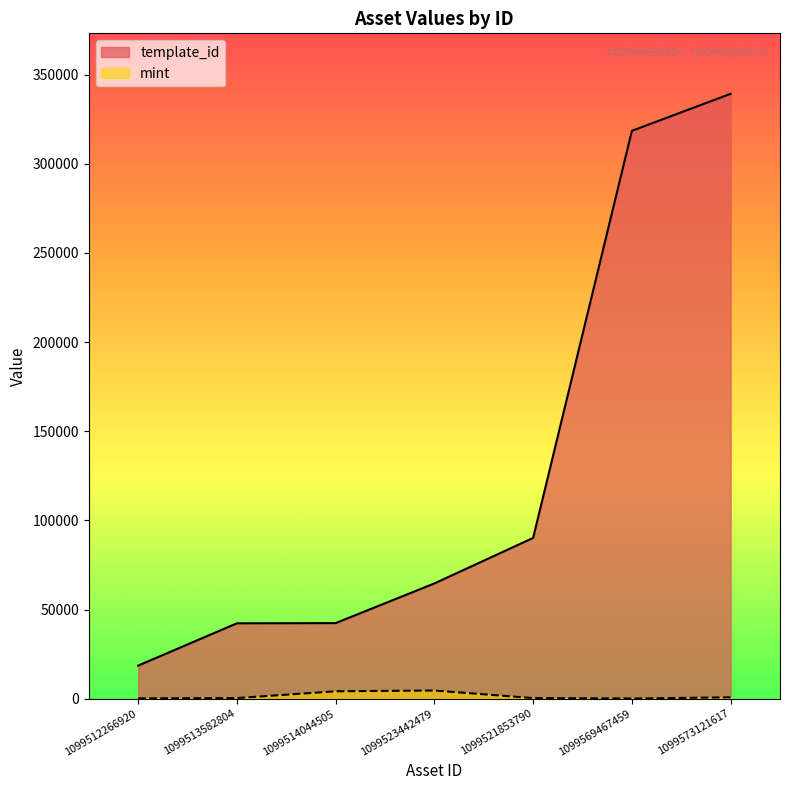

What is the smallest value displayed?

137